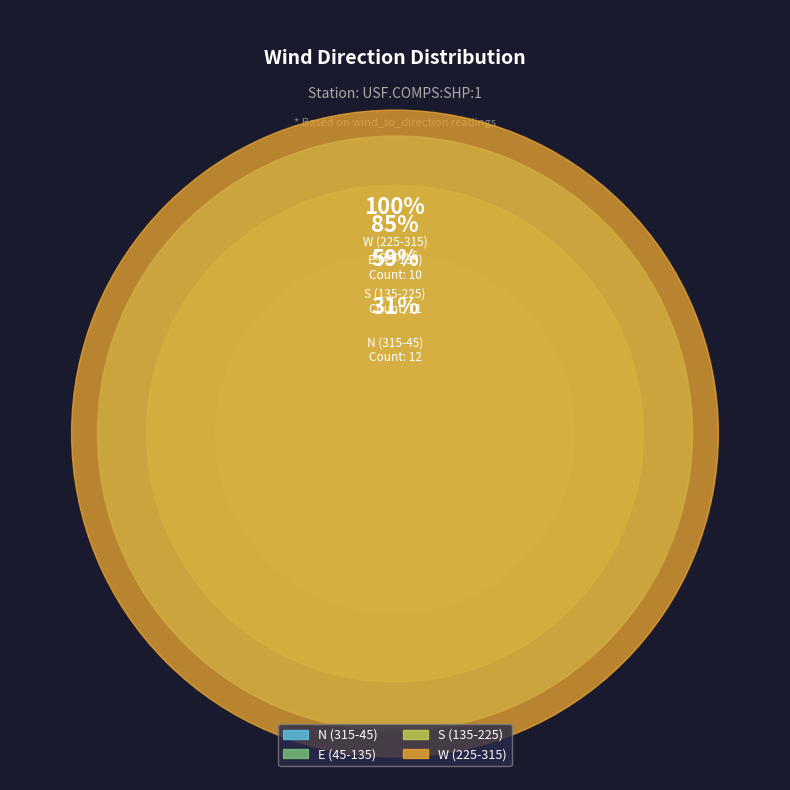

What is the smallest slice in the pie chart?

31